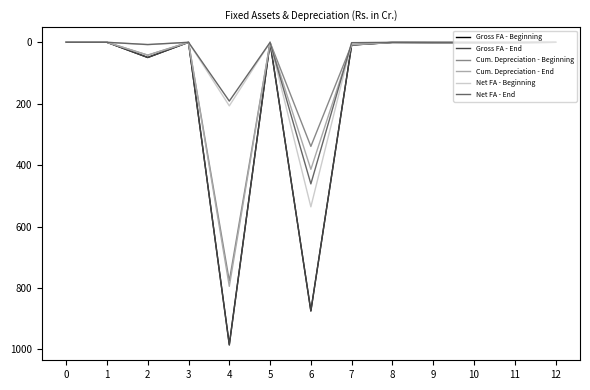

What is the total value across all series at 4?

3940.1